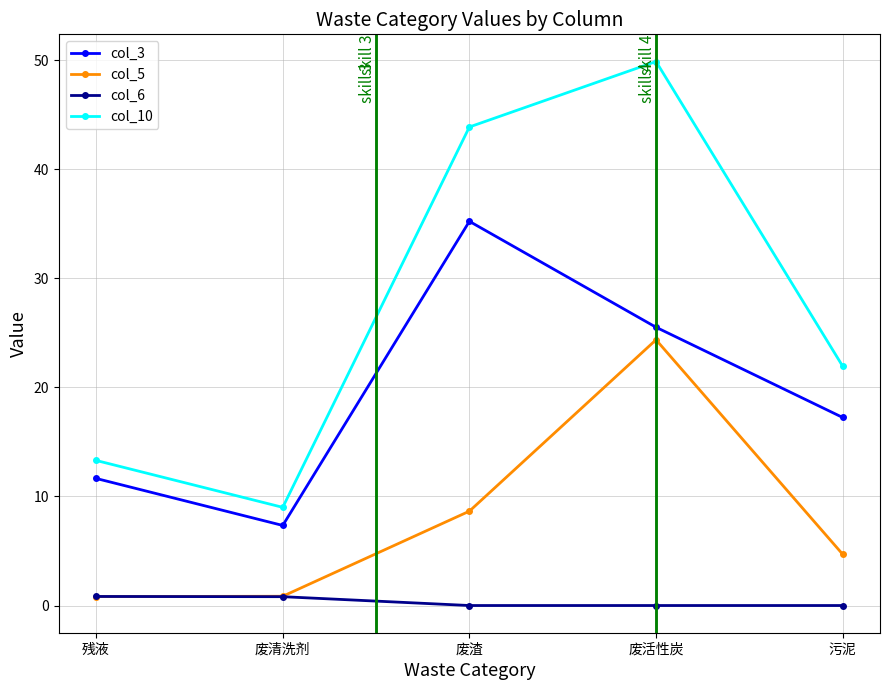

What is the sum of all col_10 values?

138.0